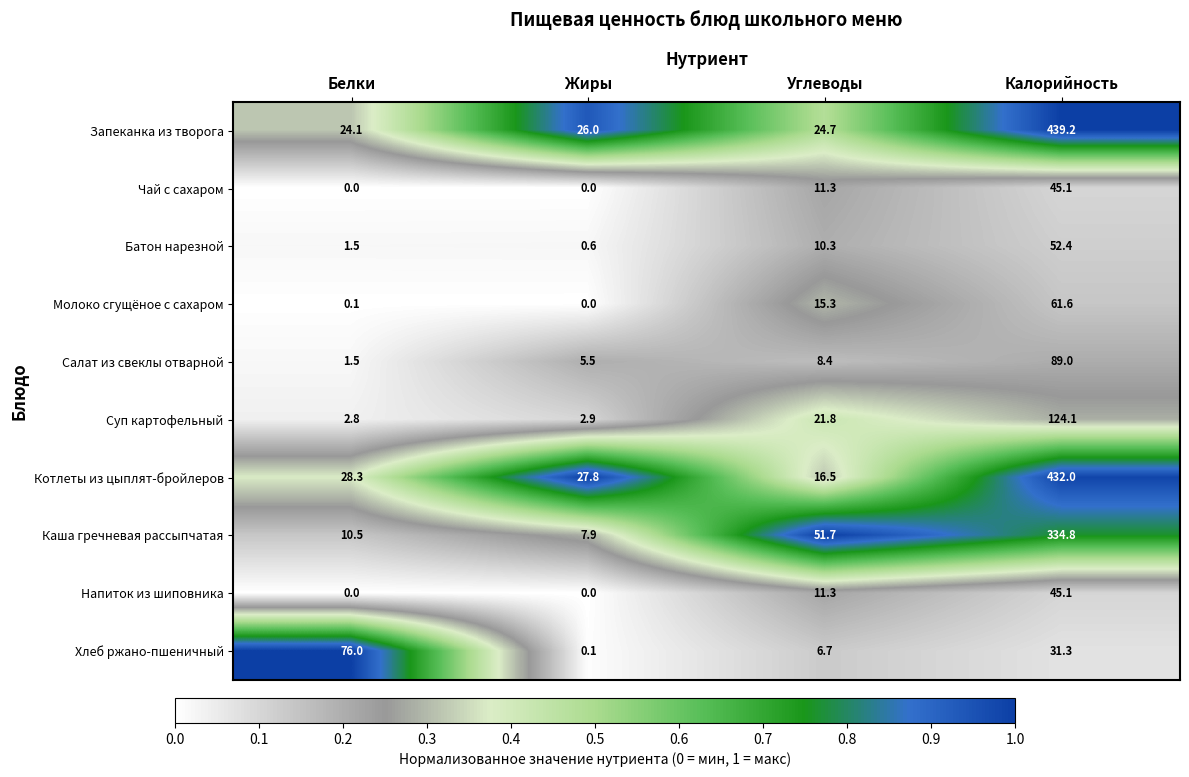

Is it true that Молоко сгущёное с сахаром equals 15.3 at Углеводы?

True